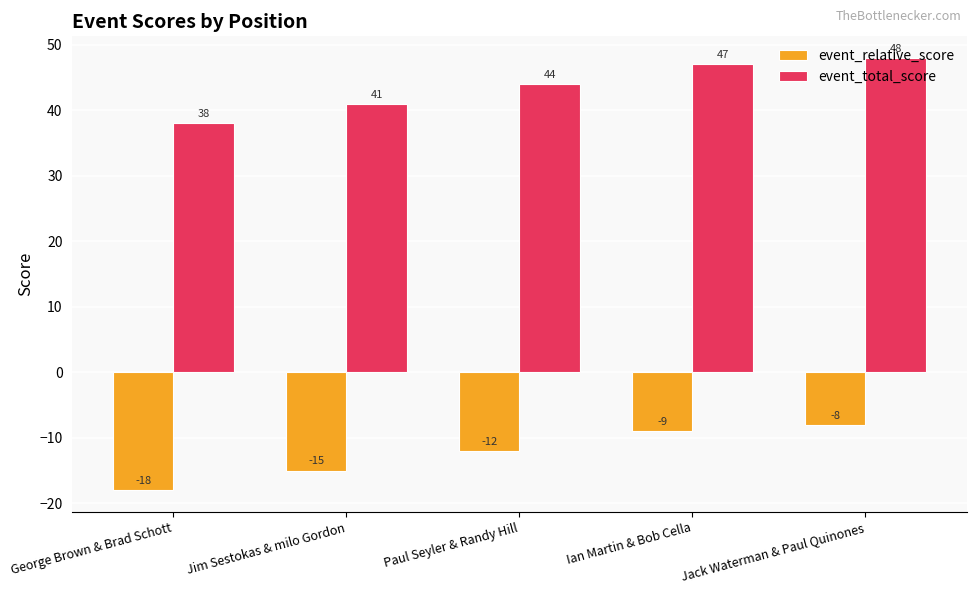

Does the chart contain stacked bars?

No